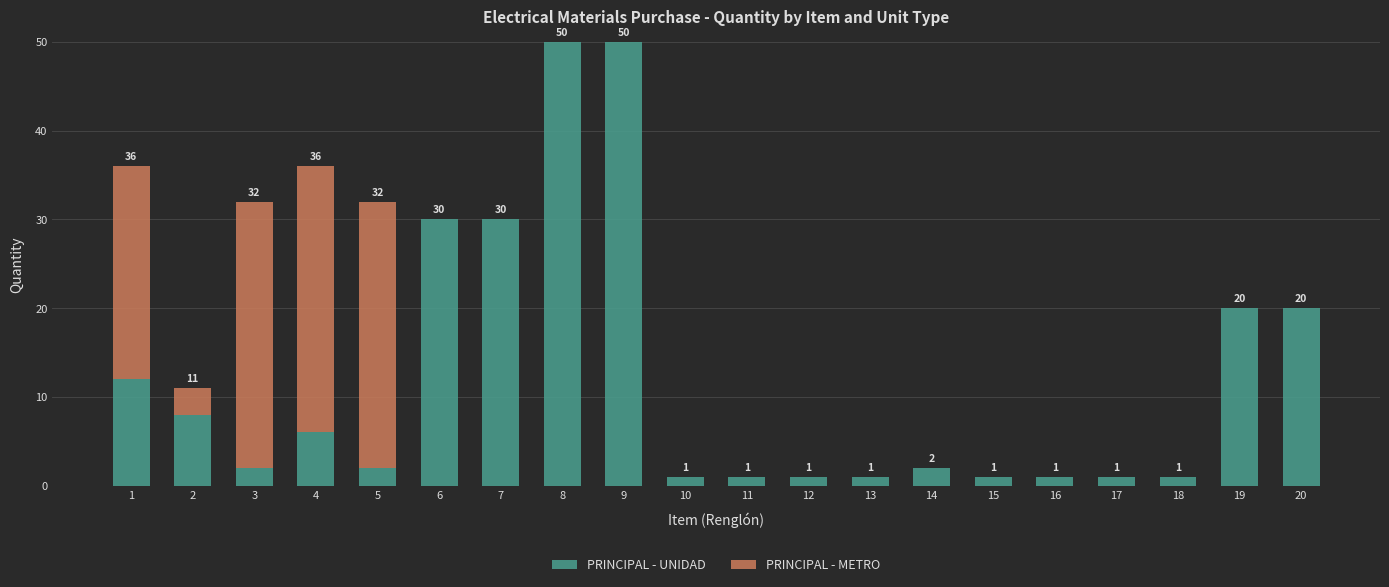

What is the total value across all series at 6?

30